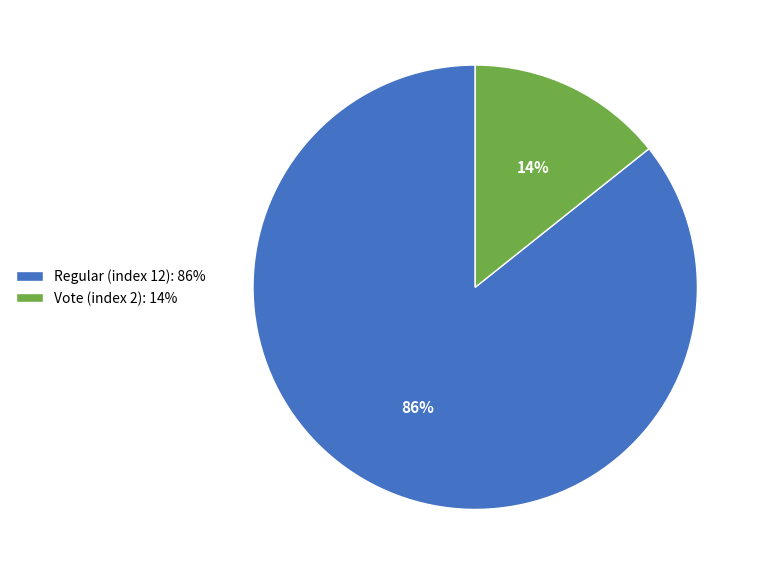

Approximately how many times larger is the value at Vote (index 2) compared to Regular (index 12)?

0.2